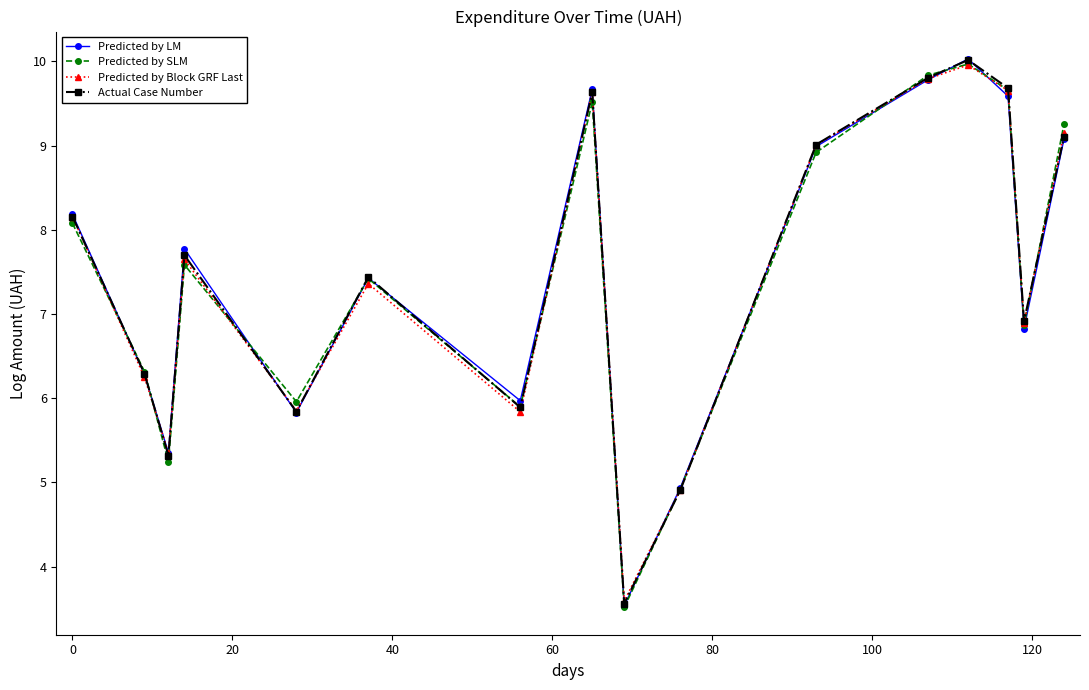

True or false: Predicted by SLM and Predicted by LM intersect in this chart.

True